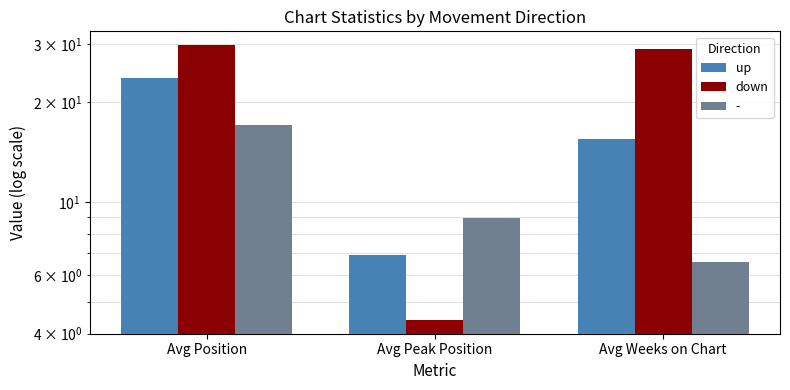

Between Avg Position and Avg Peak Position, which series saw the biggest shift?

down